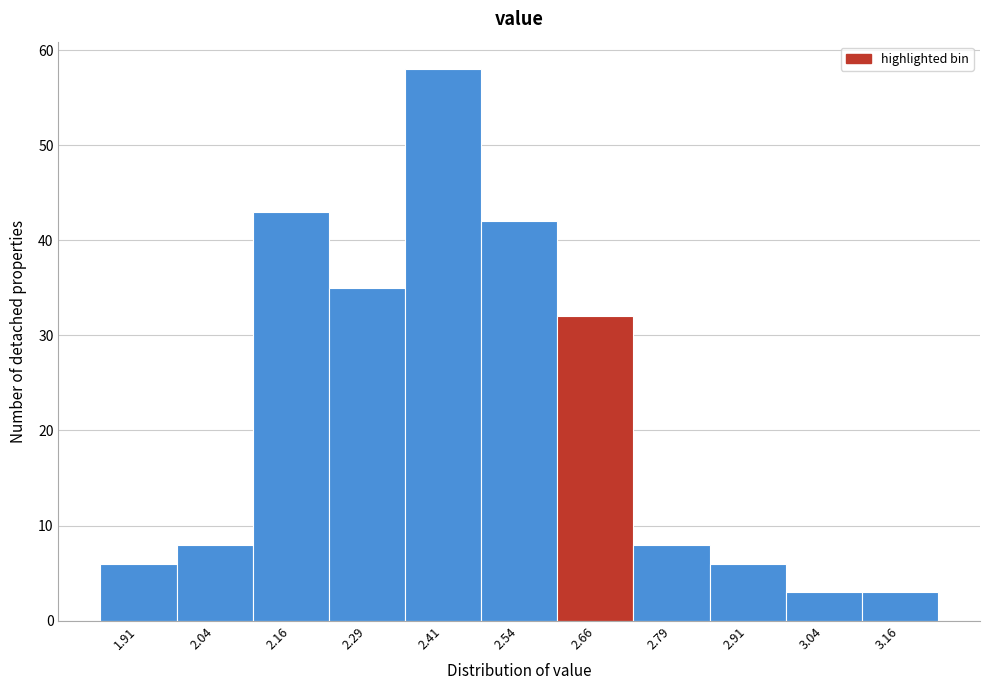

How tall is the bar that spans 2.850 to 2.975 on the x-axis? Neither the bar edges nor the heights are printed on the chart, so give them approximately, as read against the axes.

6